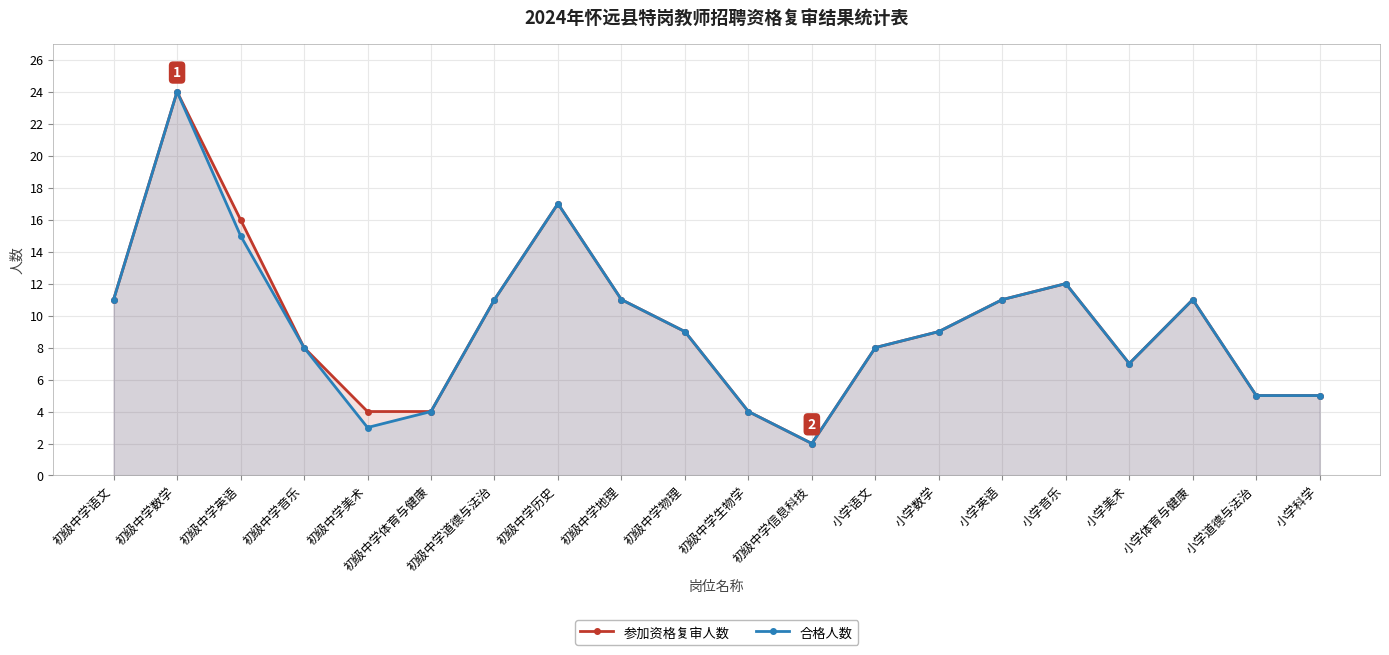

What is the difference between the maximum and second lowest values in the 参加资格复审人数 series?

20